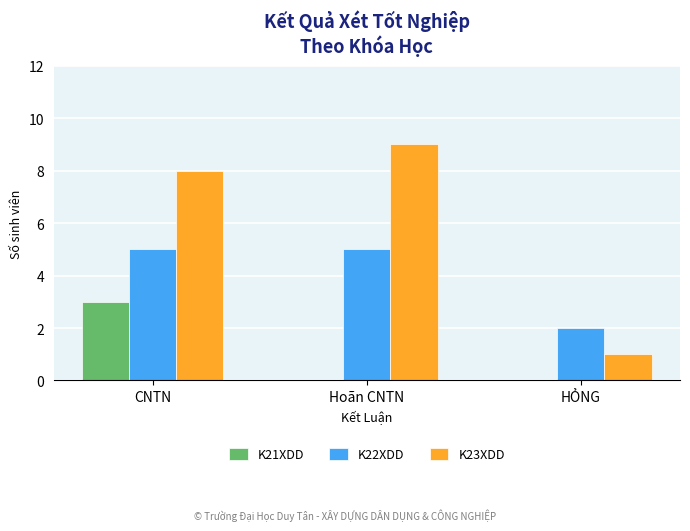

True or false: K21XDD has a value of 0 at HỎNG.

True